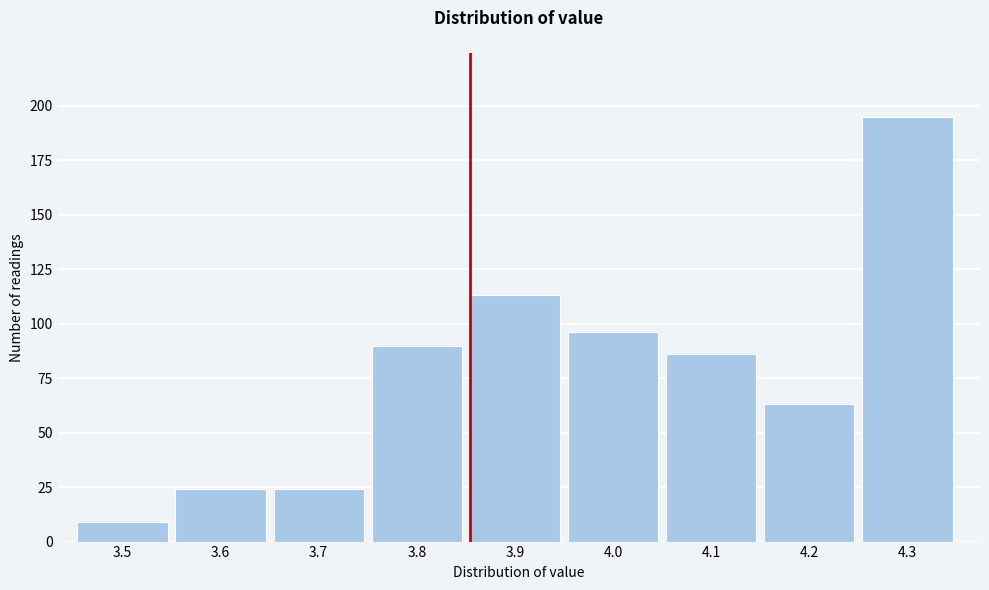

Reading left to right, transcribe all the data shown in this chart.

3.5=9	3.6=24	3.7=24	3.8=90	3.9=113	4.0=96	4.1=86	4.2=63	4.3=195